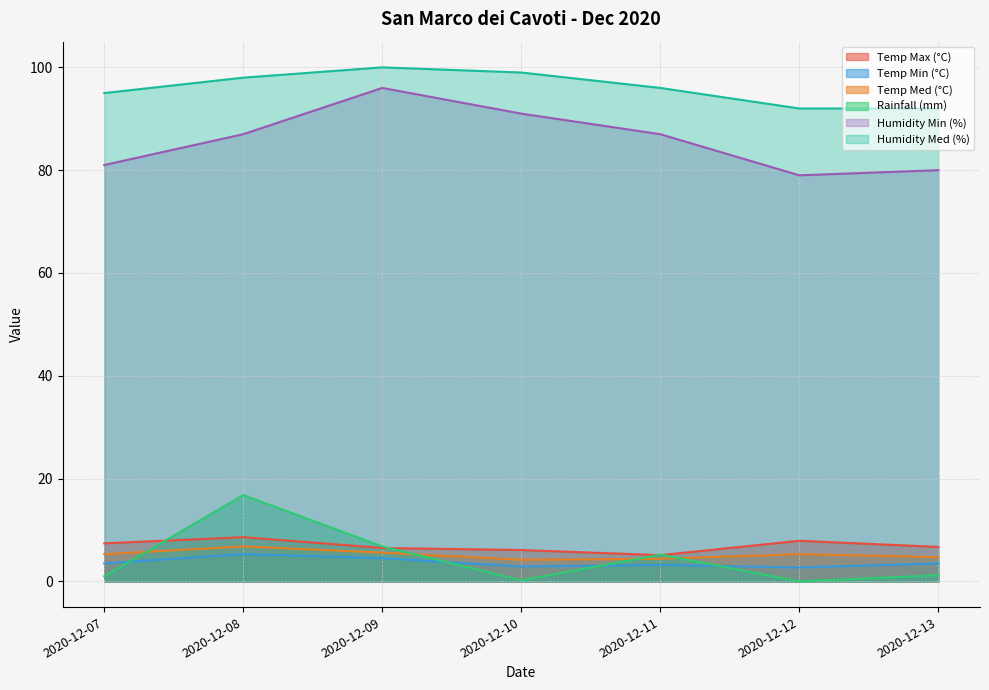

What is the approximate value of Rainfall (mm) at 2020-12-11?

5.2